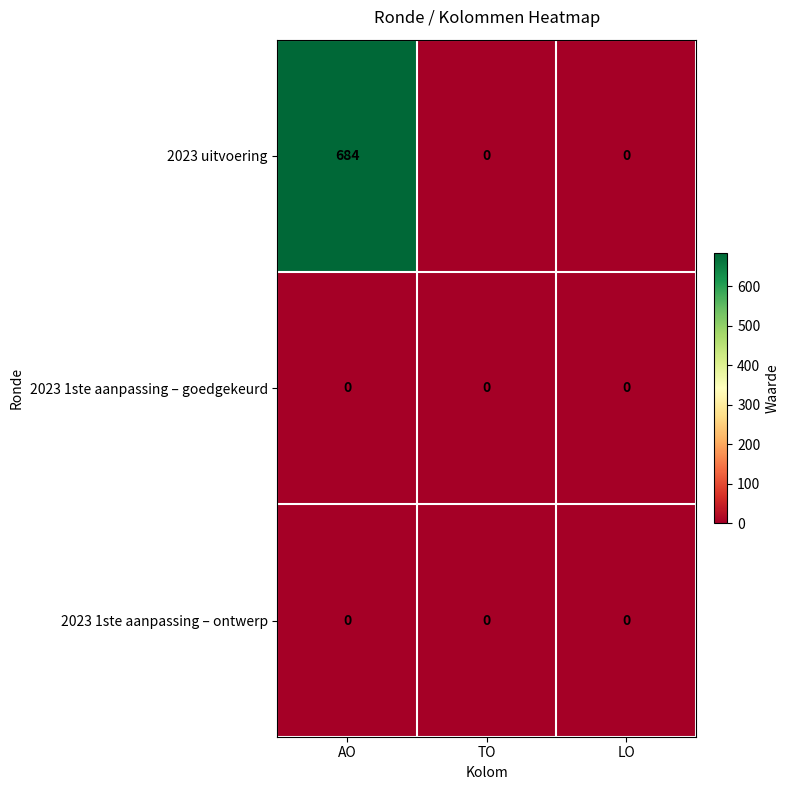

How many distinct data groups are displayed?

3